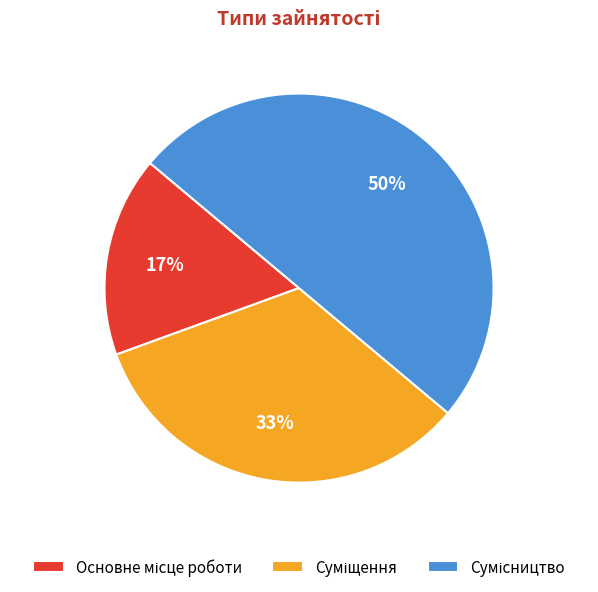

To the nearest percent, what is the difference between the largest and smallest slice percentages?

33%